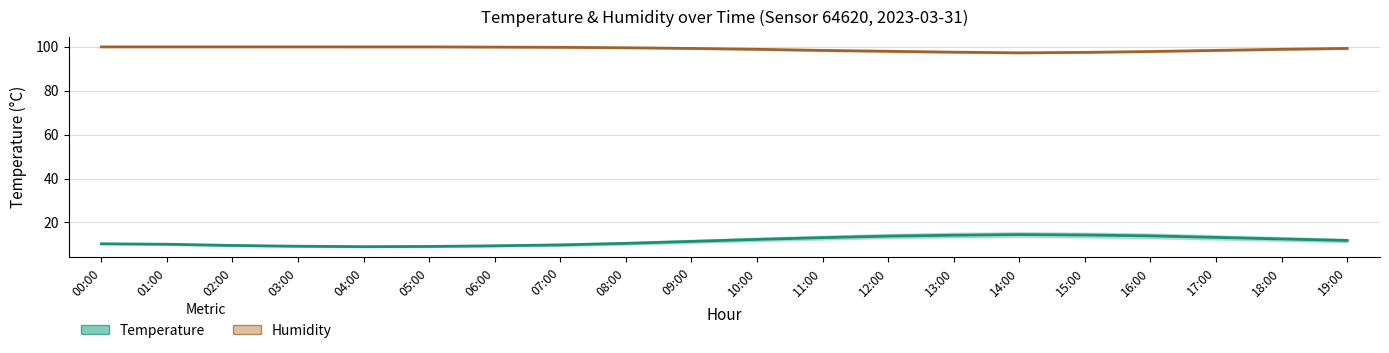

In humidity, how many points are lower than both neighbors (excluding endpoints)?

1